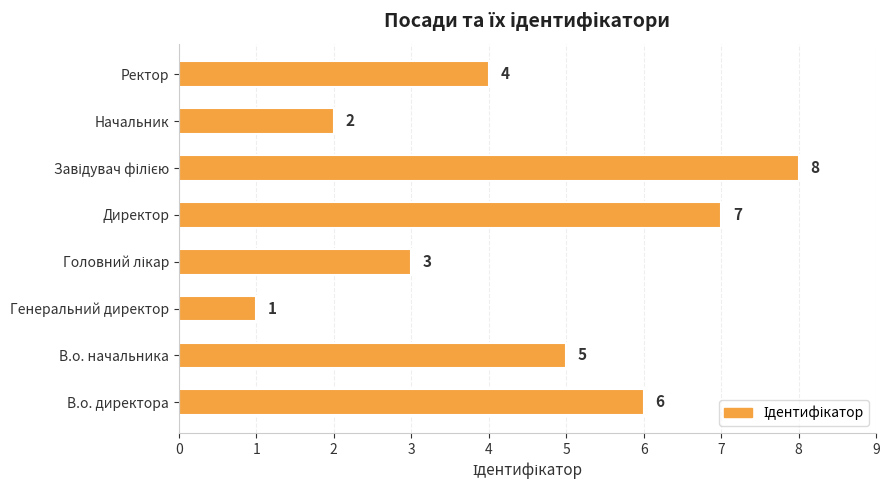

Approximately how many times larger is the value at В.о. начальника compared to Директор?

0.7